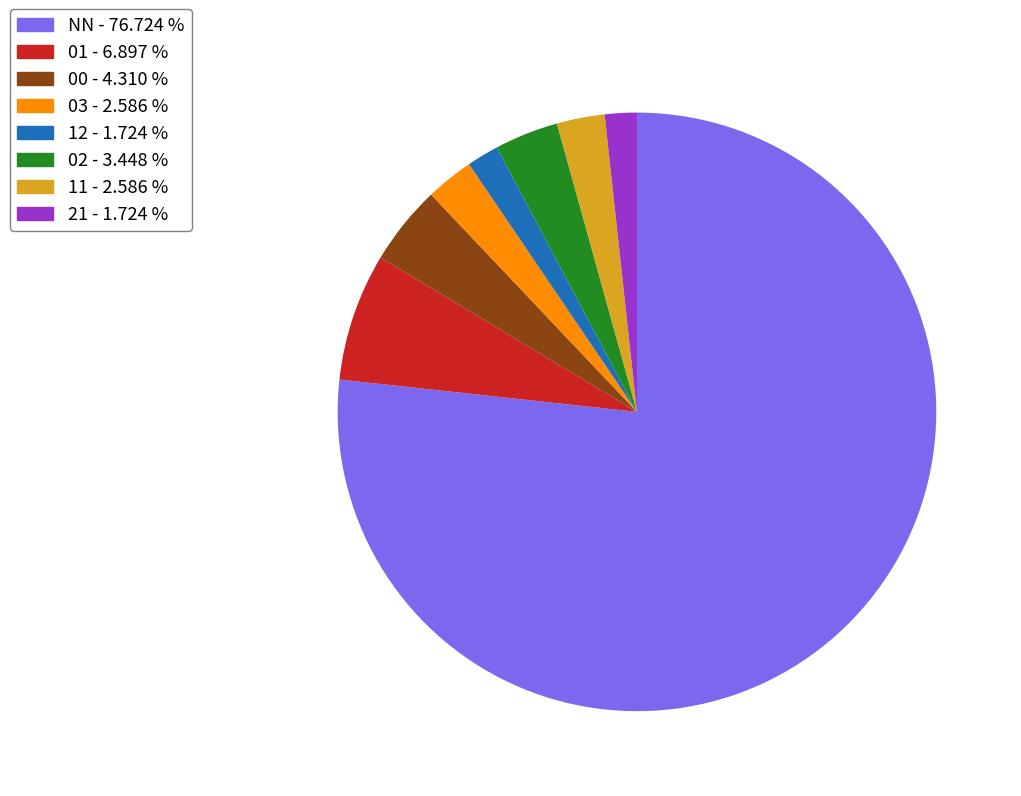

Does any single category account for the majority?

Yes